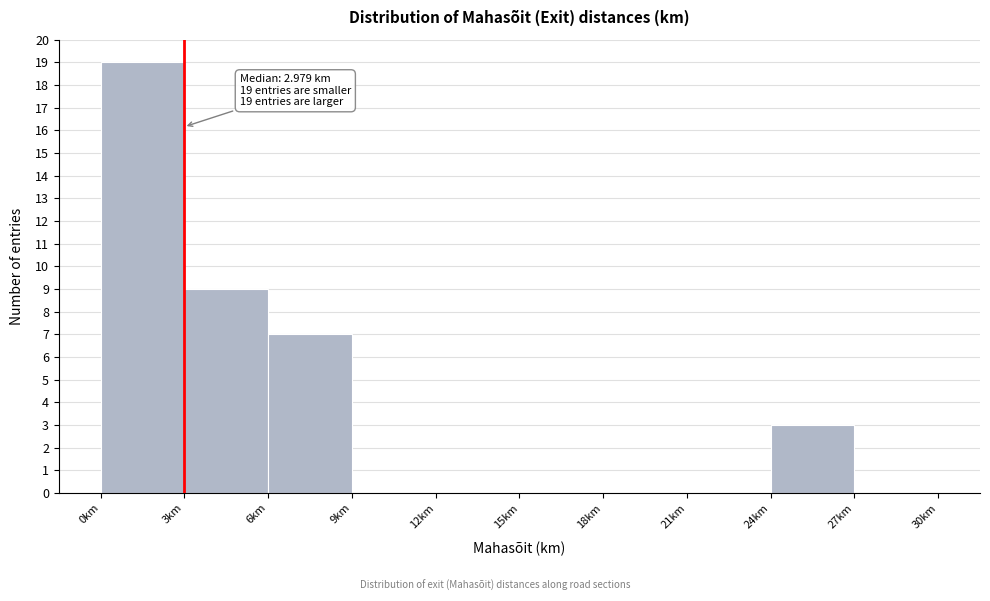

Which range on the x-axis has the tallest bar?

0 to 3